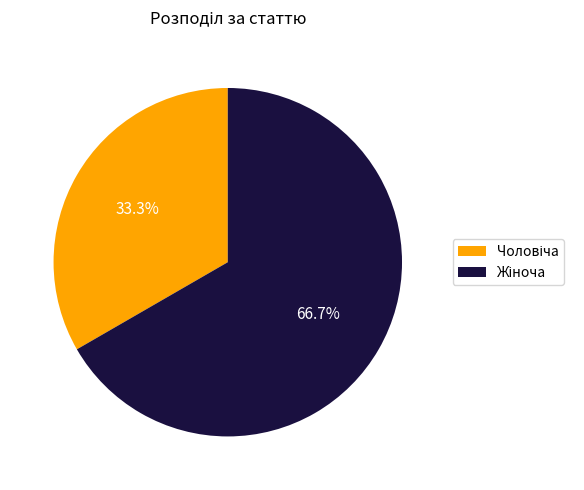

Is there any slice that represents more than half of the pie?

Yes